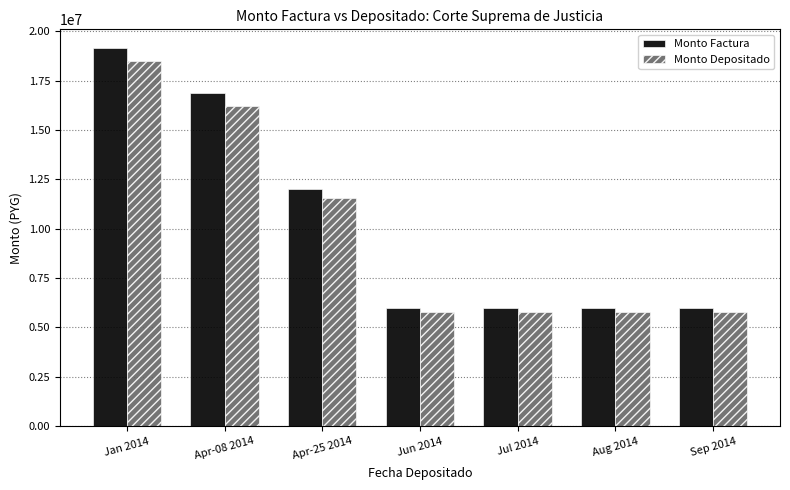

At Aug 2014, list the series in order from largest to smallest.

Monto Factura, Monto Depositado